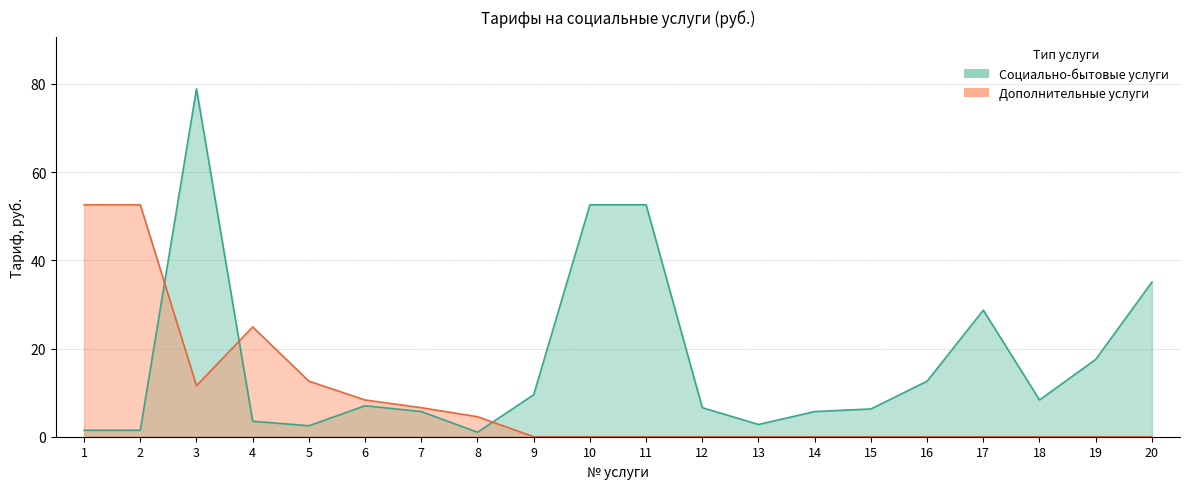

Is the value of Дополнительные услуги at 14 greater than the value of Социально-бытовые услуги at 19?

No